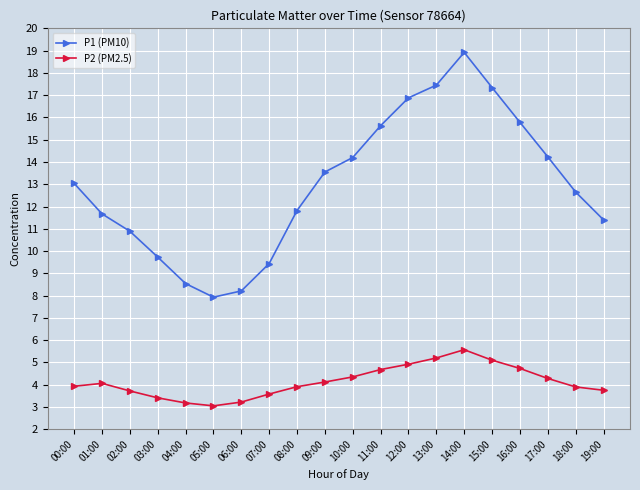

True or false: P2 (PM2.5) and P1 (PM10) cross at least once.

False